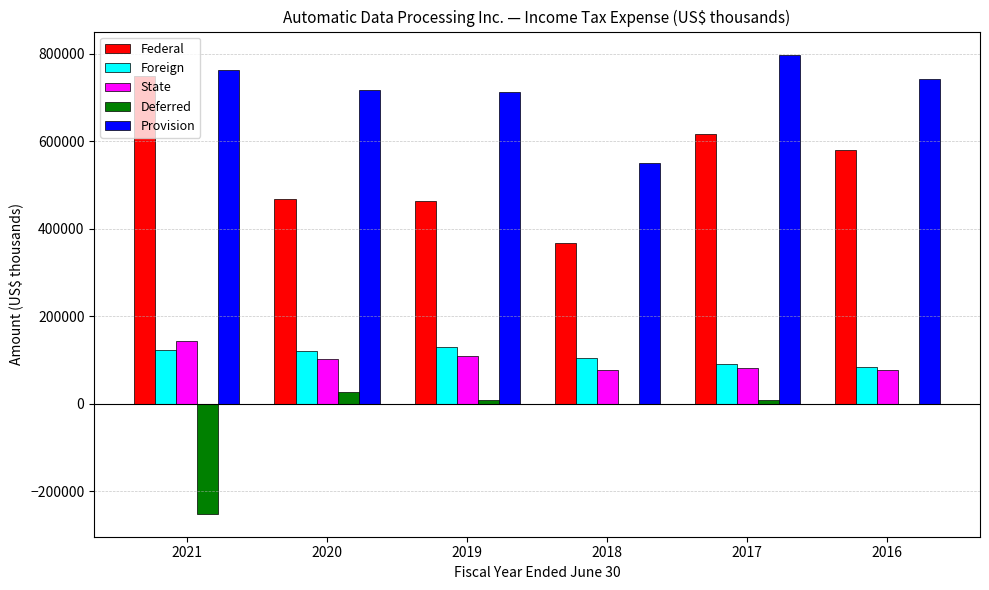

The value of Foreign at 2021 is 32060. True or false?

False